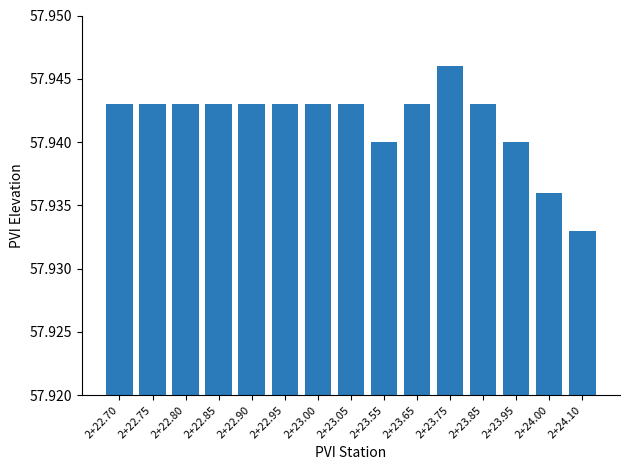

What position from the left is 2+23.65?

10